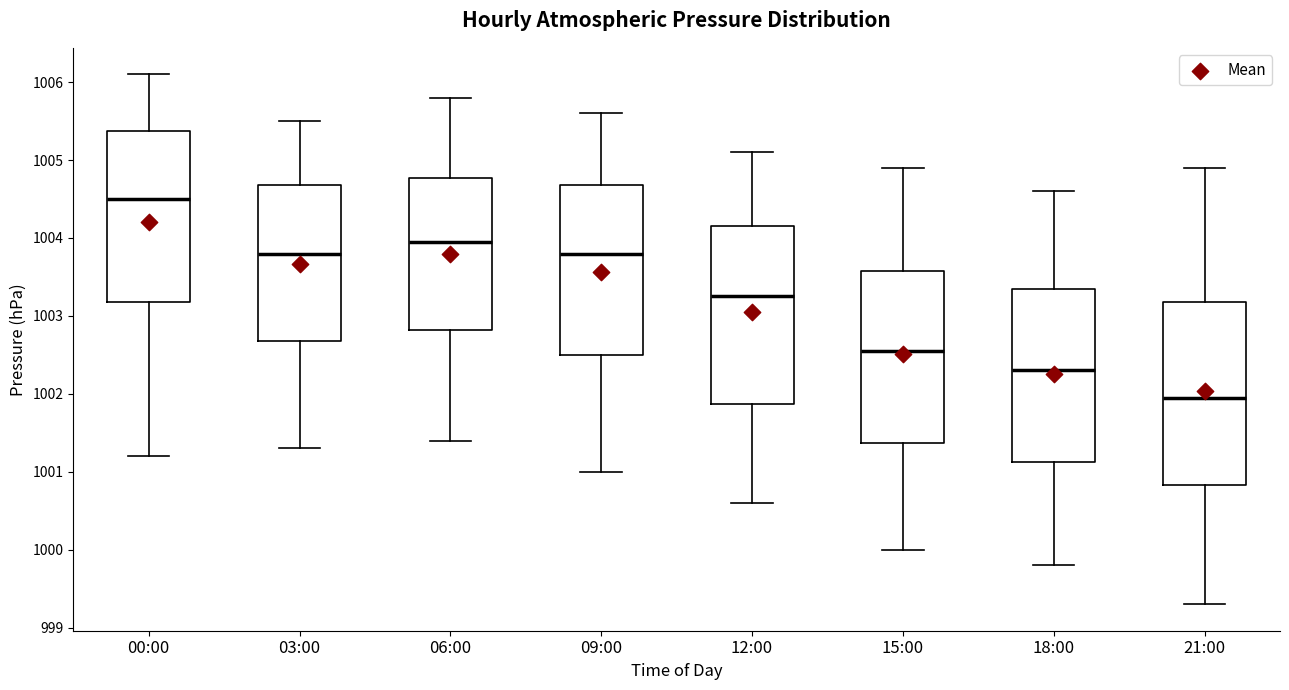

Where does the lower whisker of the box for 09:00 end on the y-axis? The values are not printed on the chart, so give them approximately, as read against the axis.

1001.0